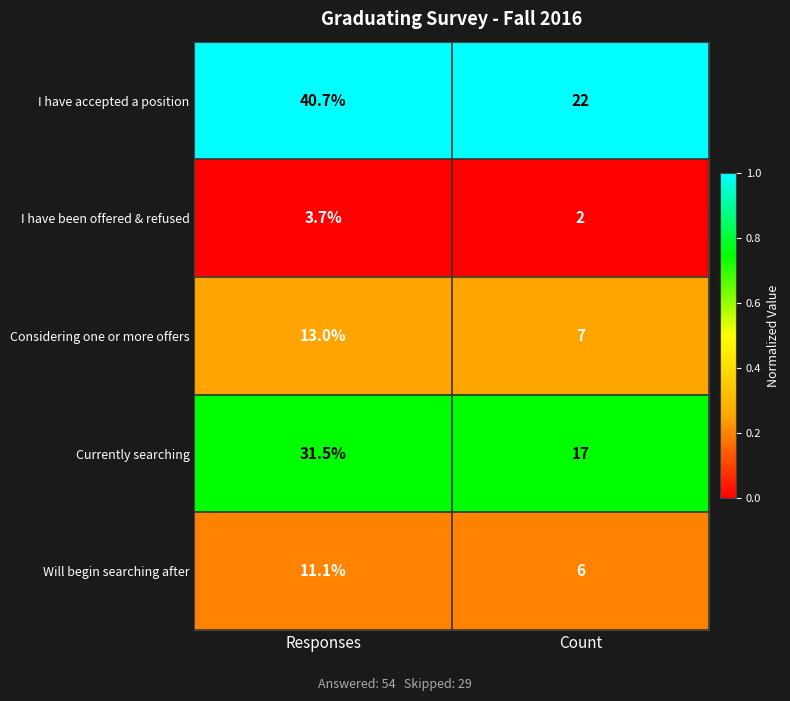

Between Responses and Count, which series saw the biggest shift?

I have accepted a position